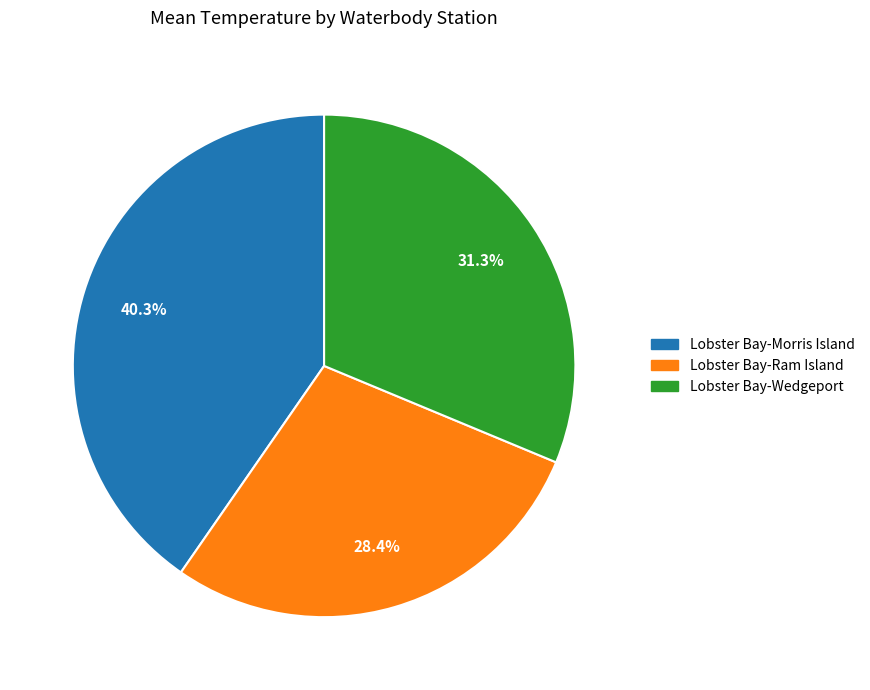

To the nearest percent, what is the combined percentage of Lobster Bay-Wedgeport and Lobster Bay-Ram Island?

60%